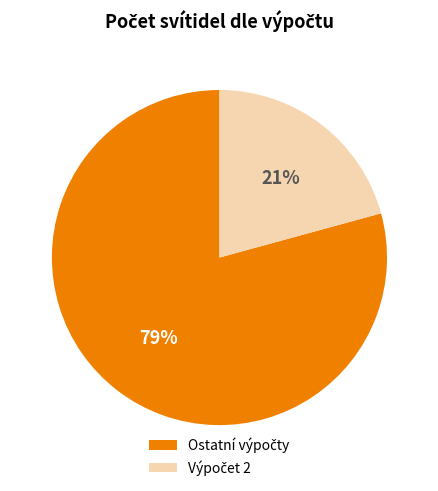

To the nearest percent, what is the average slice percentage?

50%